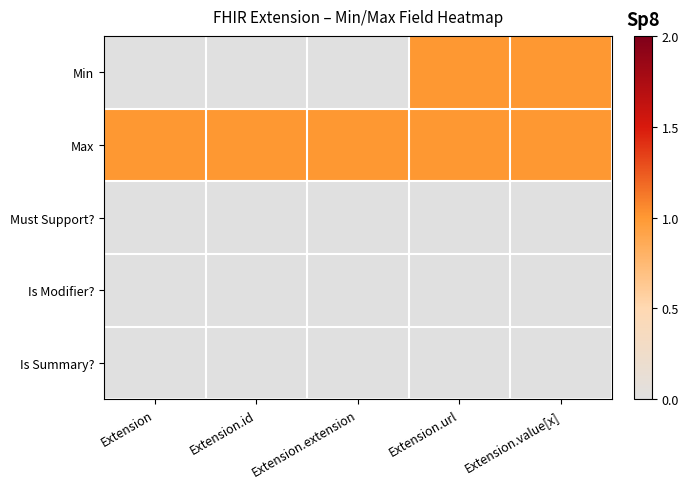

Between Extension.url and Extension.value[x], which series saw the biggest shift?

Min